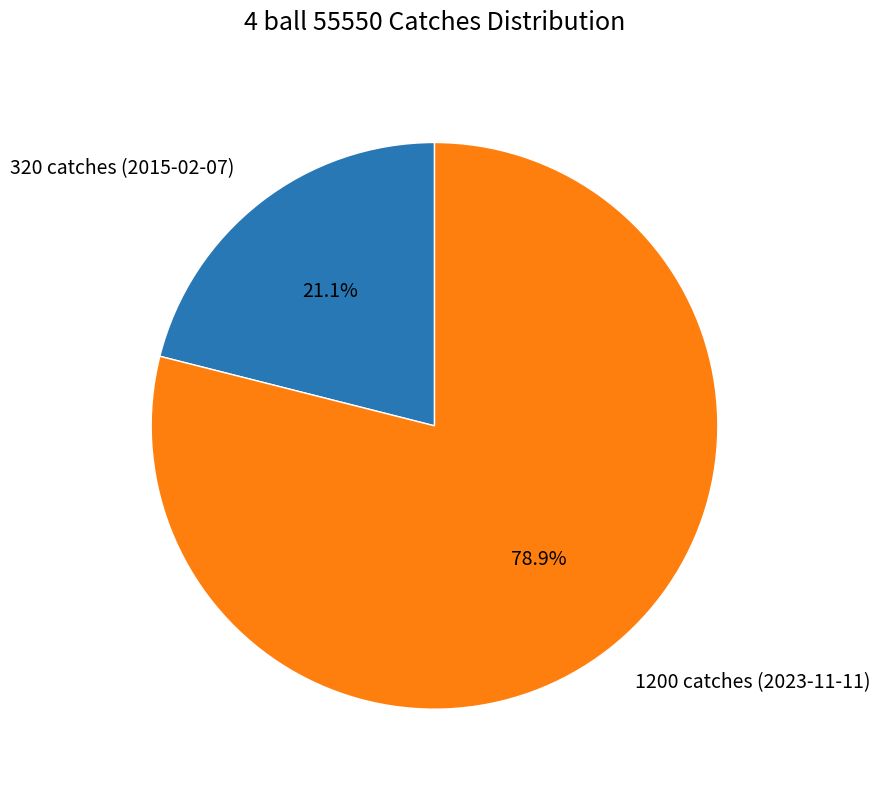

Count the number of slices in the pie.

2